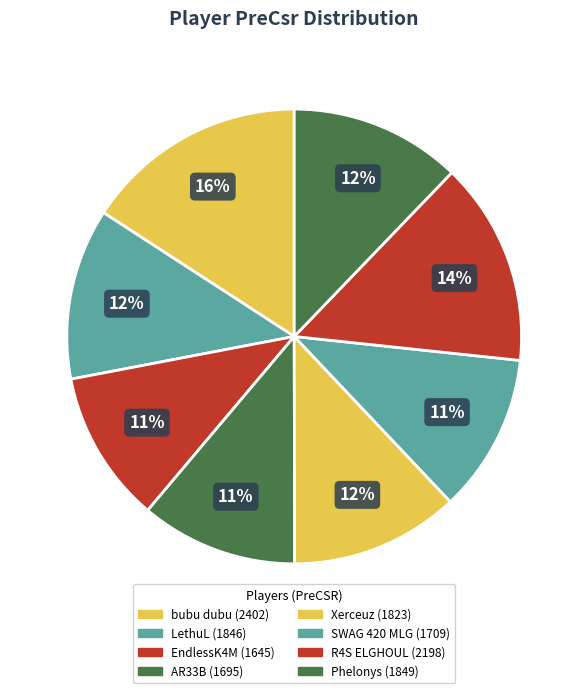

To the nearest percent, what percentage of the pie is bubu dubu?

16%